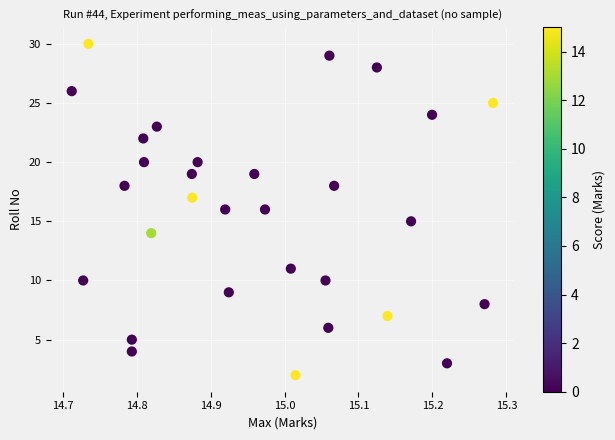

What is the range of Y values (max minus min)?

28